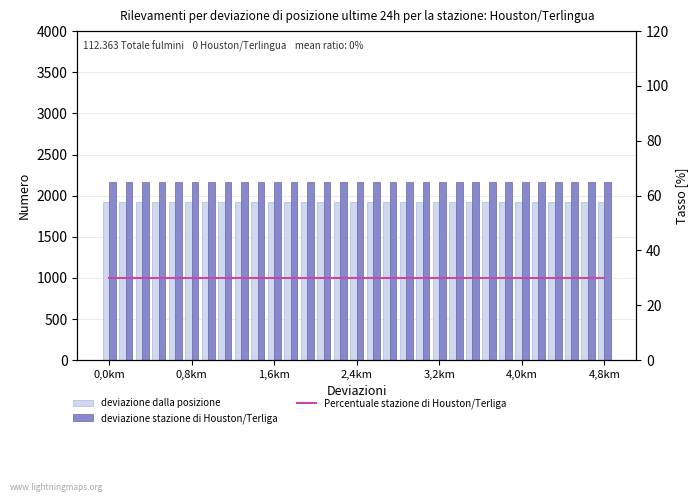

Are the bars horizontal?

No